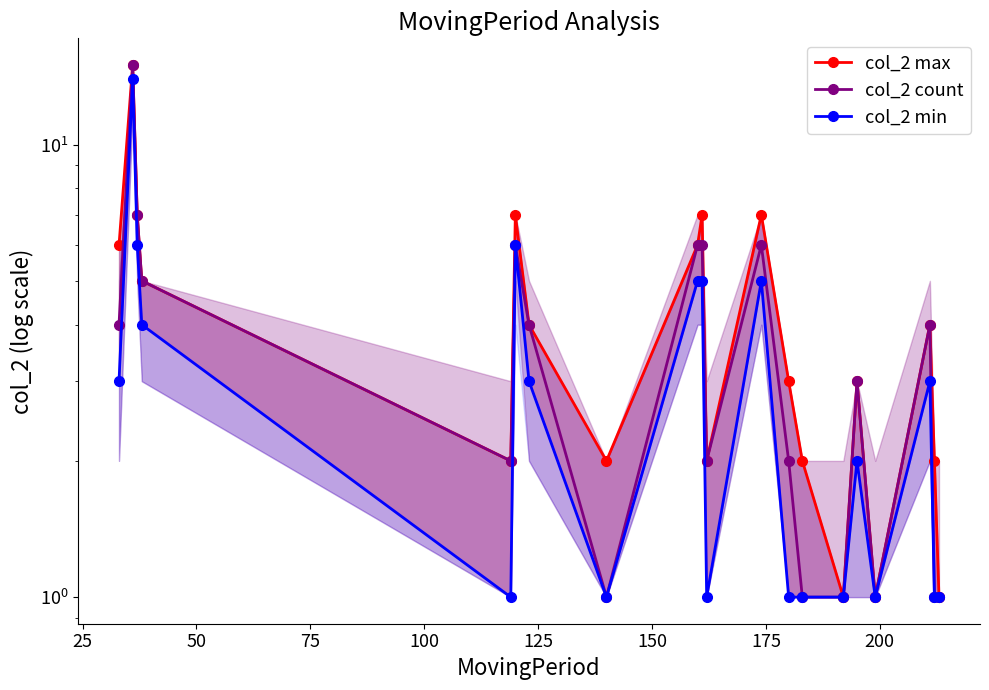

How many interior local valleys does the col_2 count series have?

4